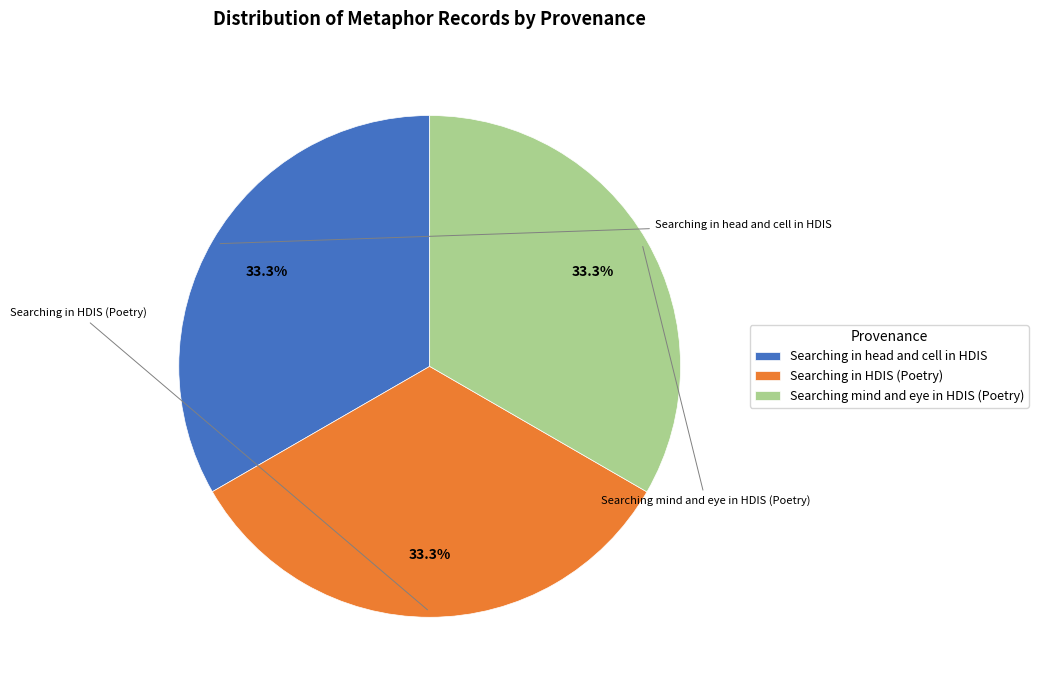

To the nearest percent, what is the combined percentage of Searching in head and cell in HDIS and Searching mind and eye in HDIS (Poetry)?

67%